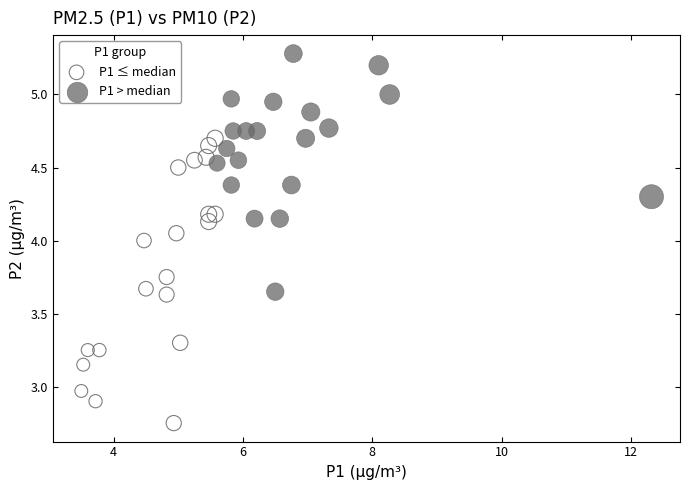

Which series contains the lowest Y value?

P1 ≤ median